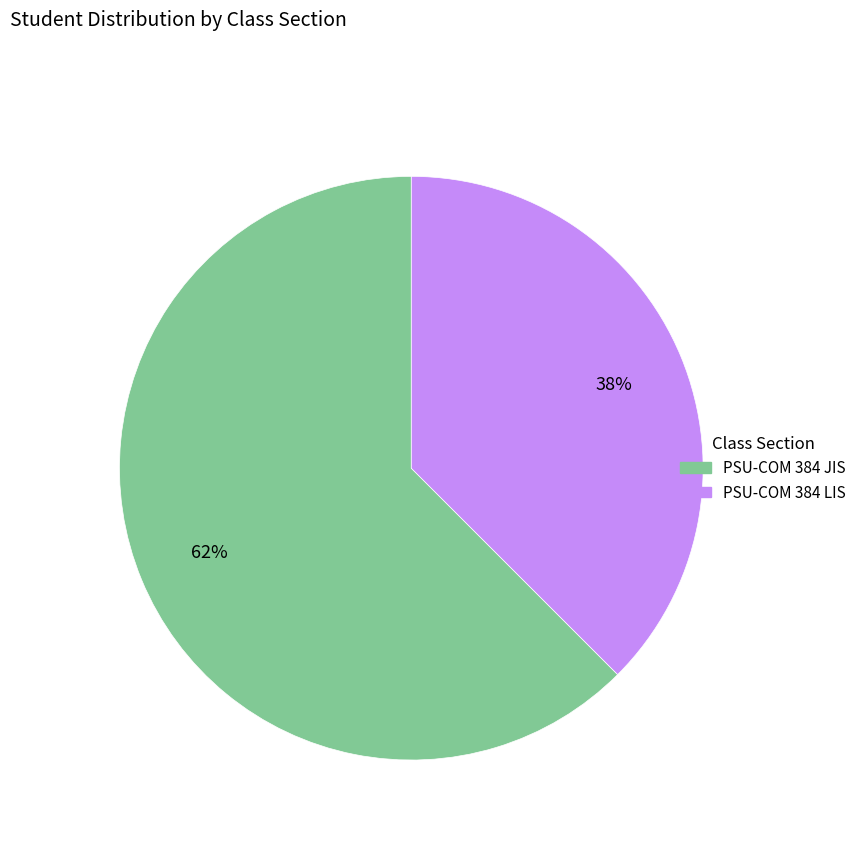

To the nearest percent, what is the average slice percentage?

50%